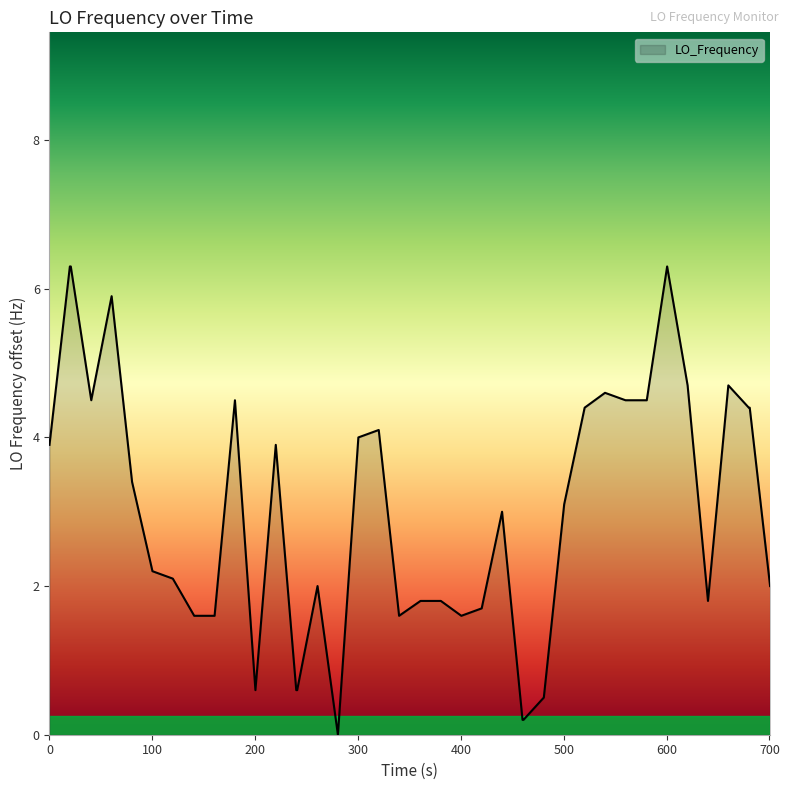

Does the chart display data point markers on the line(s)?

No